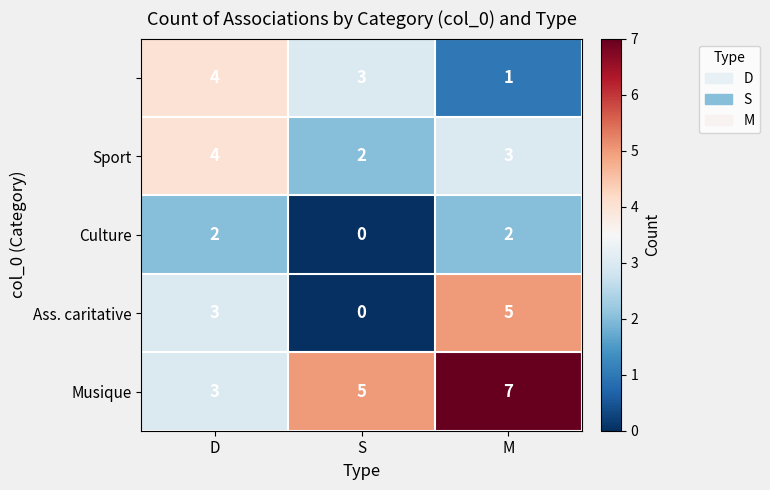

At which category is the sum across all series the highest?

M